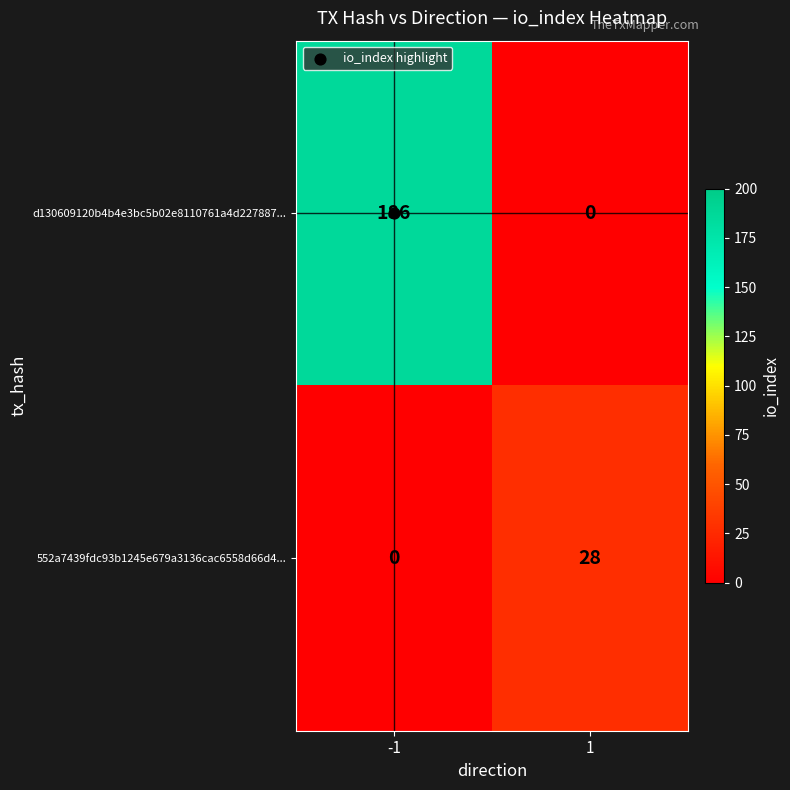

What is the spread (max minus min) of values at -1?

186